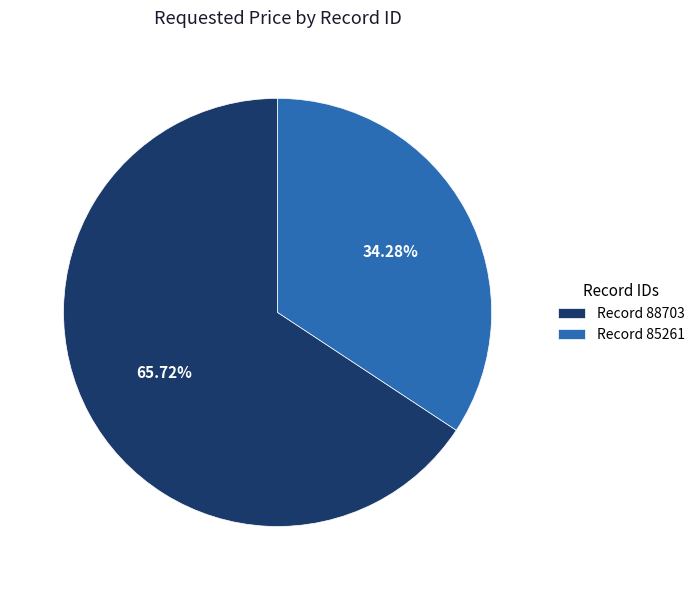

Do Record 88703 and Record 85261 together represent more than half of the pie?

Yes